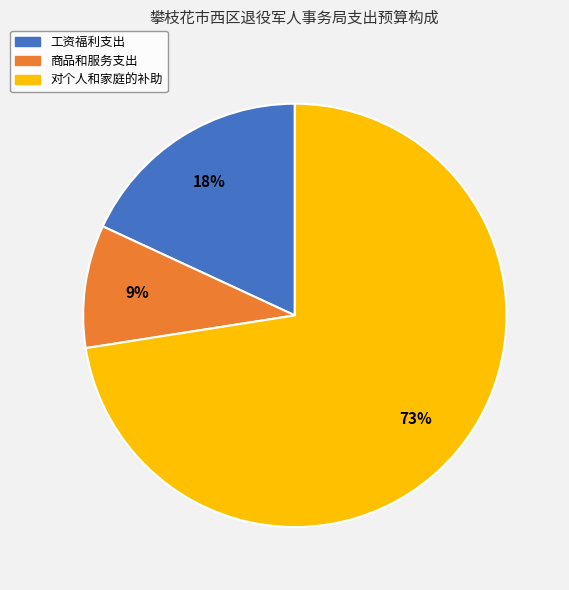

To the nearest percent, what is the difference between the 商品和服务支出 and 工资福利支出 slice percentages?

9%